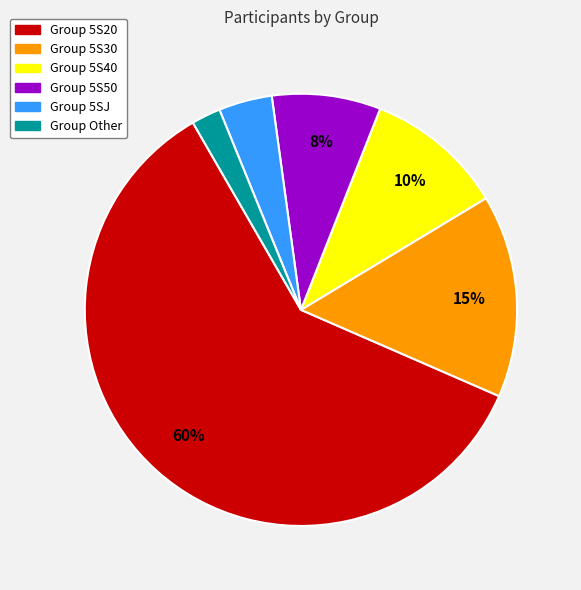

Is there any slice that represents more than half of the pie?

Yes